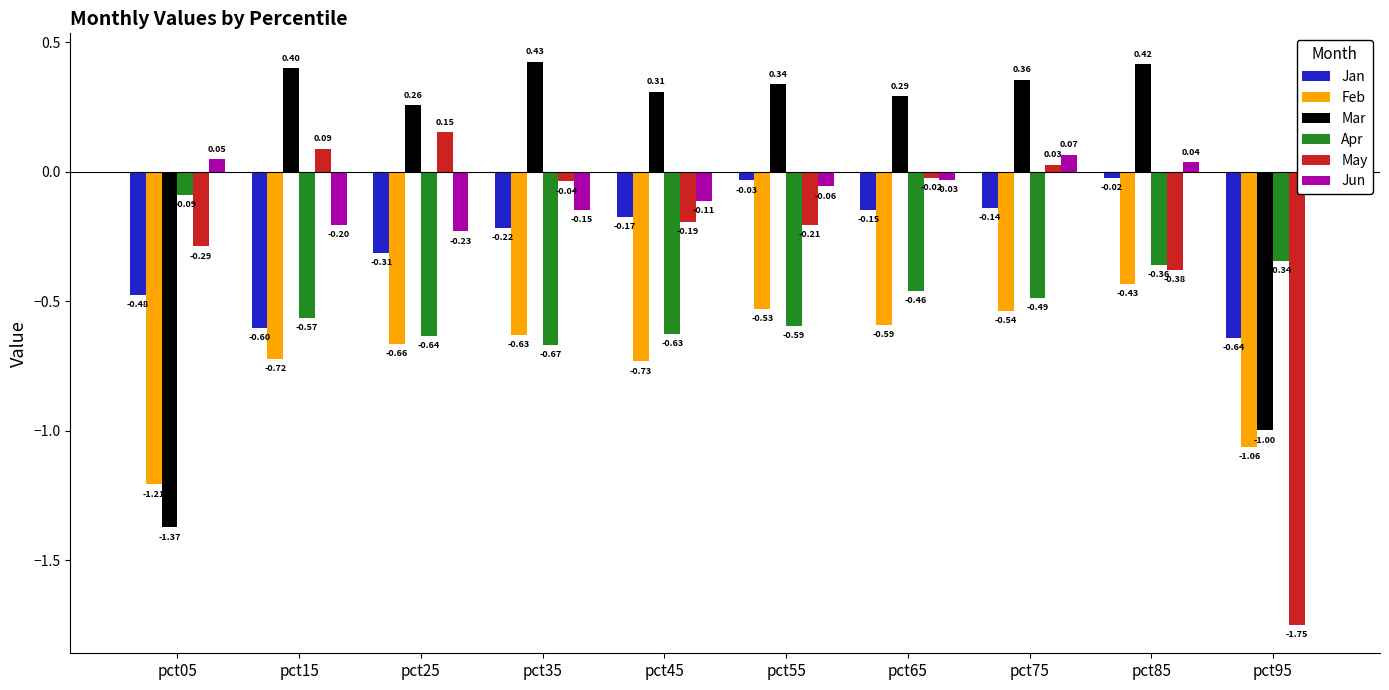

Between pct05 and pct25, which series saw the biggest shift?

Mar